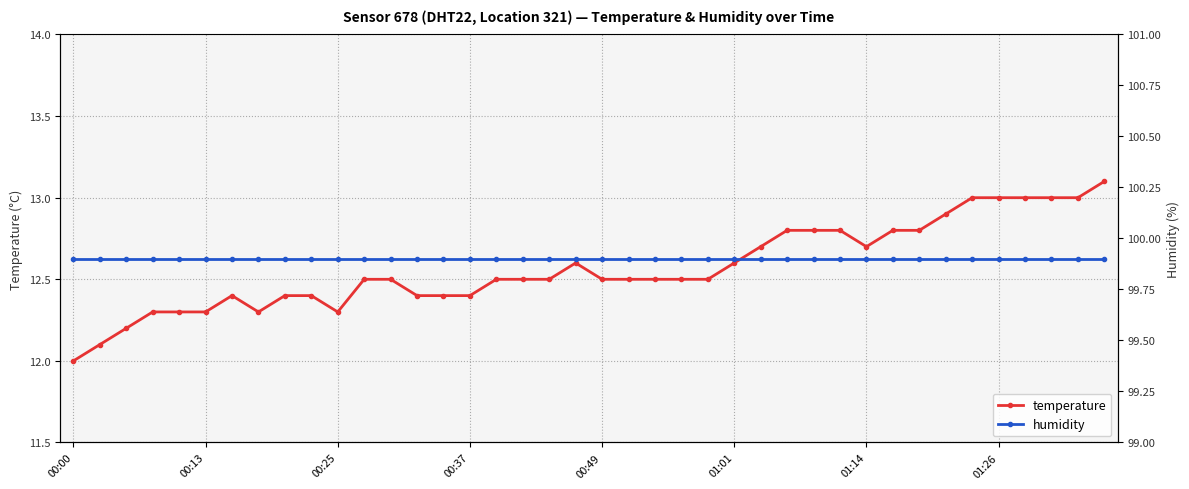

True or false: humidity and temperature intersect in this chart.

False